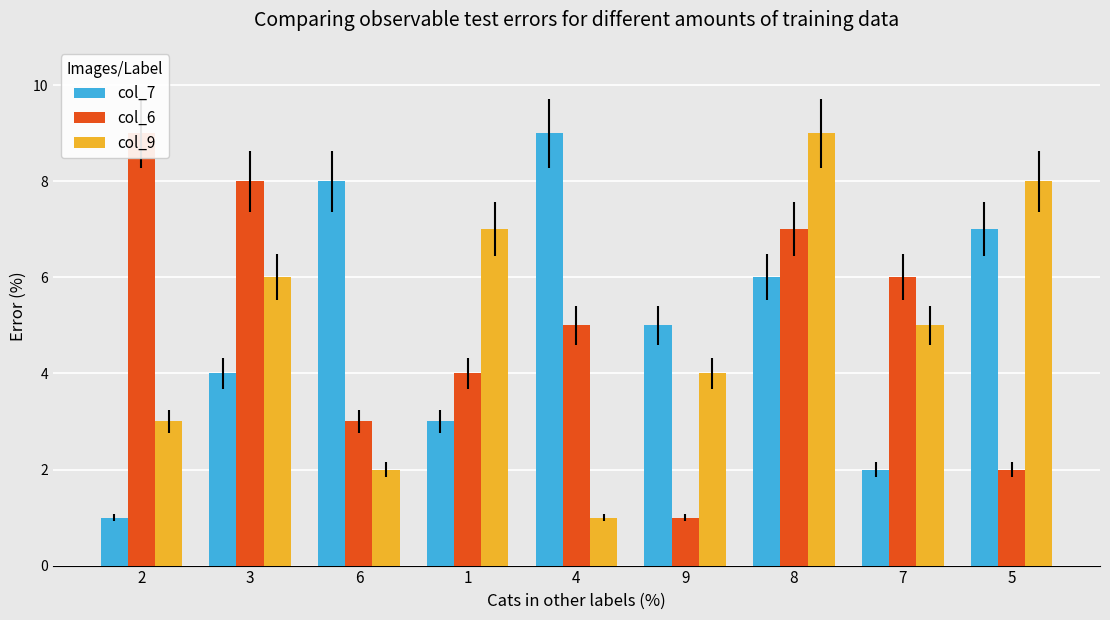

What is the label of the 9th bar from the left?

5